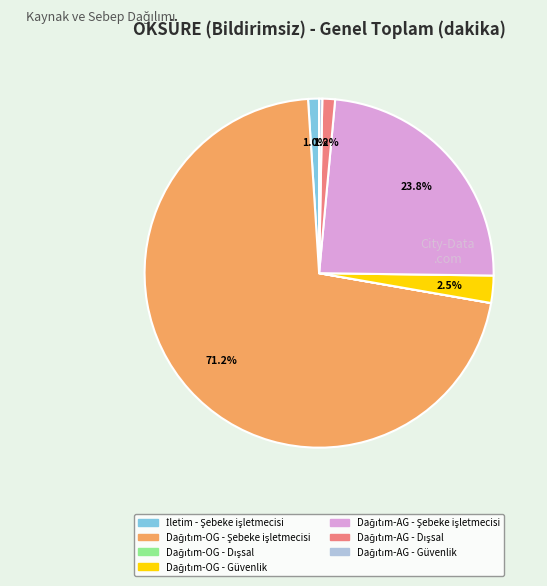

Does any single category account for the majority?

Yes